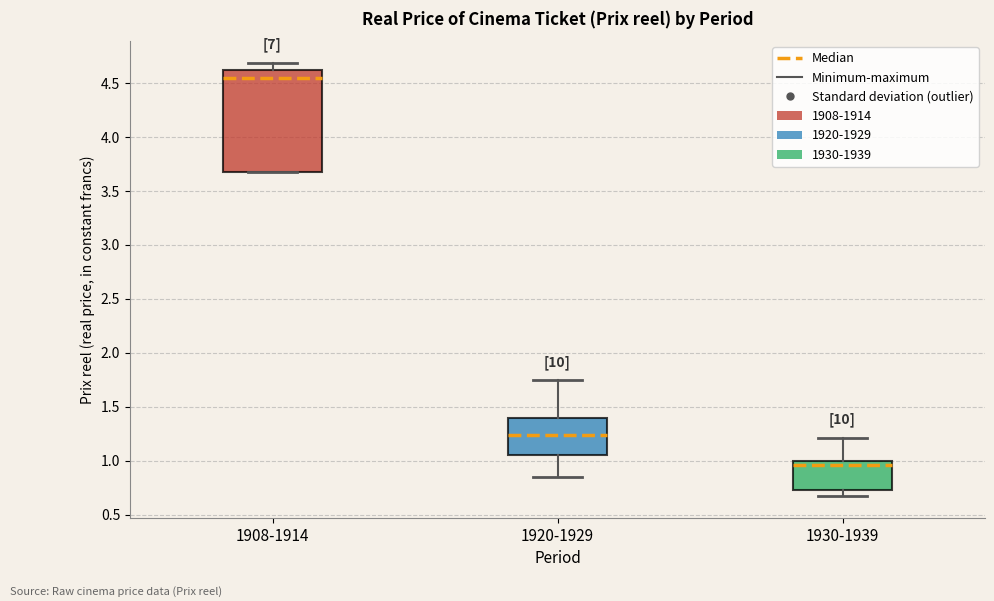

Reading left to right, transcribe this box plot: for each box, give where its median line is, the range the box spans, and where its two whiskers end, as read against the y-axis. The values are not printed on the chart, so give them approximately, as read against the axis.

1908-1914: median 4.55, box 3.70 to 4.60, whiskers 3.70 to 4.70
1920-1929: median 1.25, box 1.05 to 1.40, whiskers 0.85 to 1.75
1930-1939: median 0.95, box 0.70 to 1.00, whiskers 0.65 to 1.20